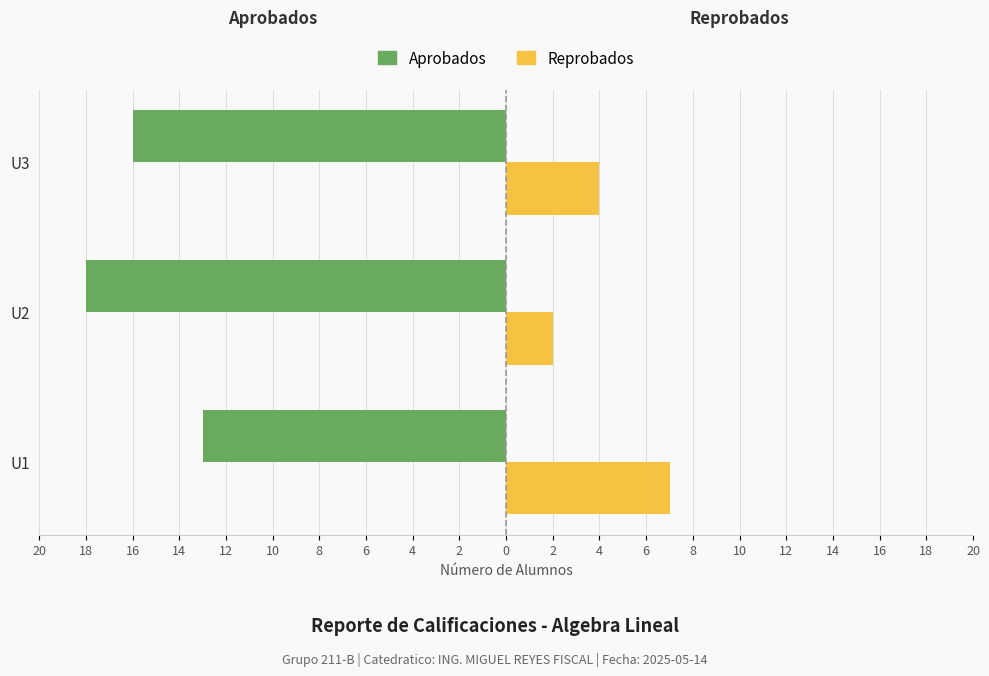

What are all the series names shown in the legend?

Aprobados, Reprobados